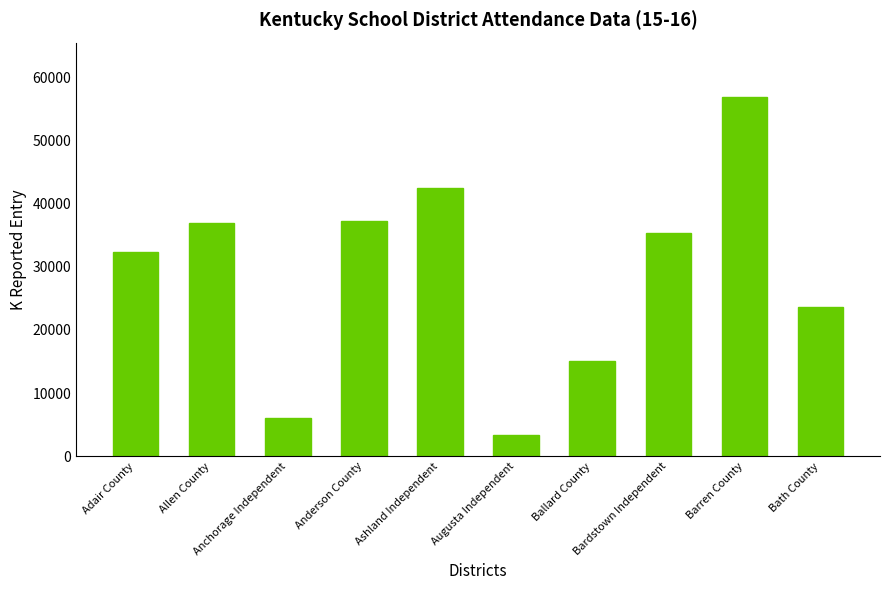

Which label corresponds to the smallest value in the chart?

Augusta Independent